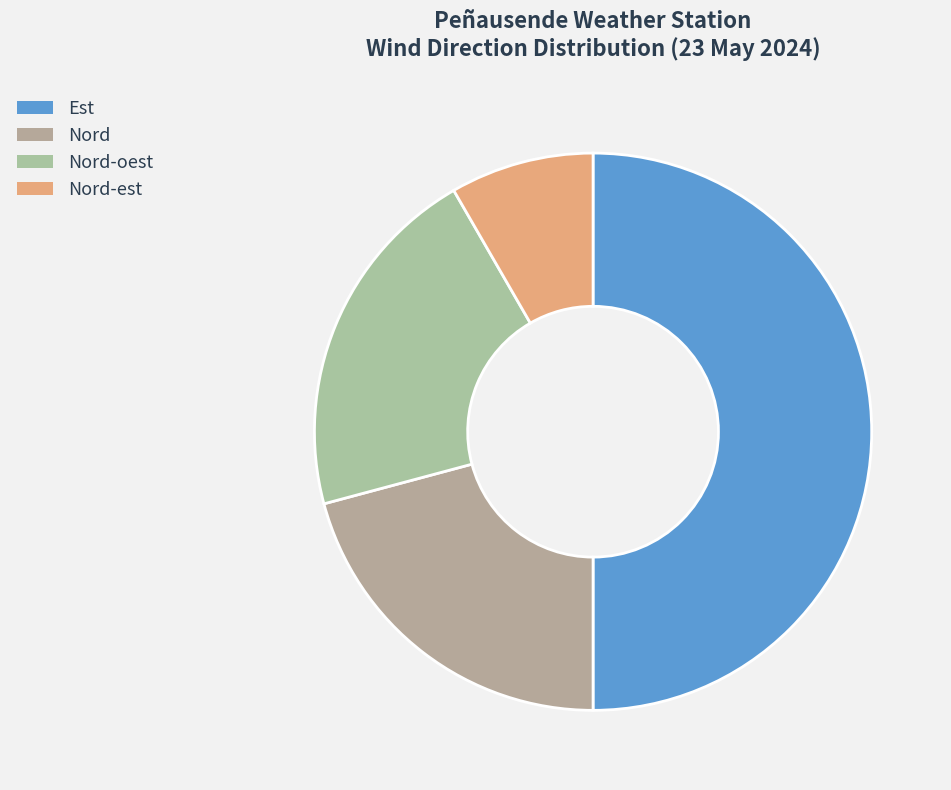

Does any single category account for the majority?

No